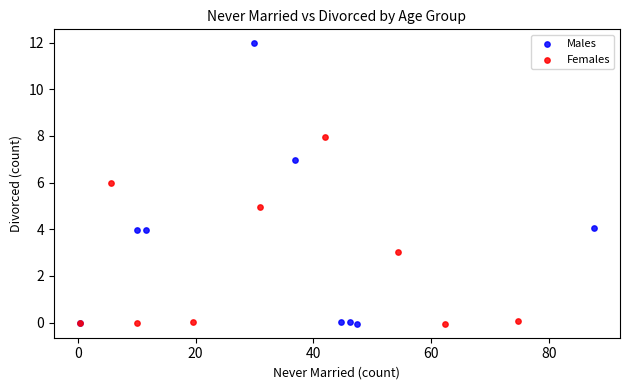

Which series has the largest Y range (max minus min)?

Males